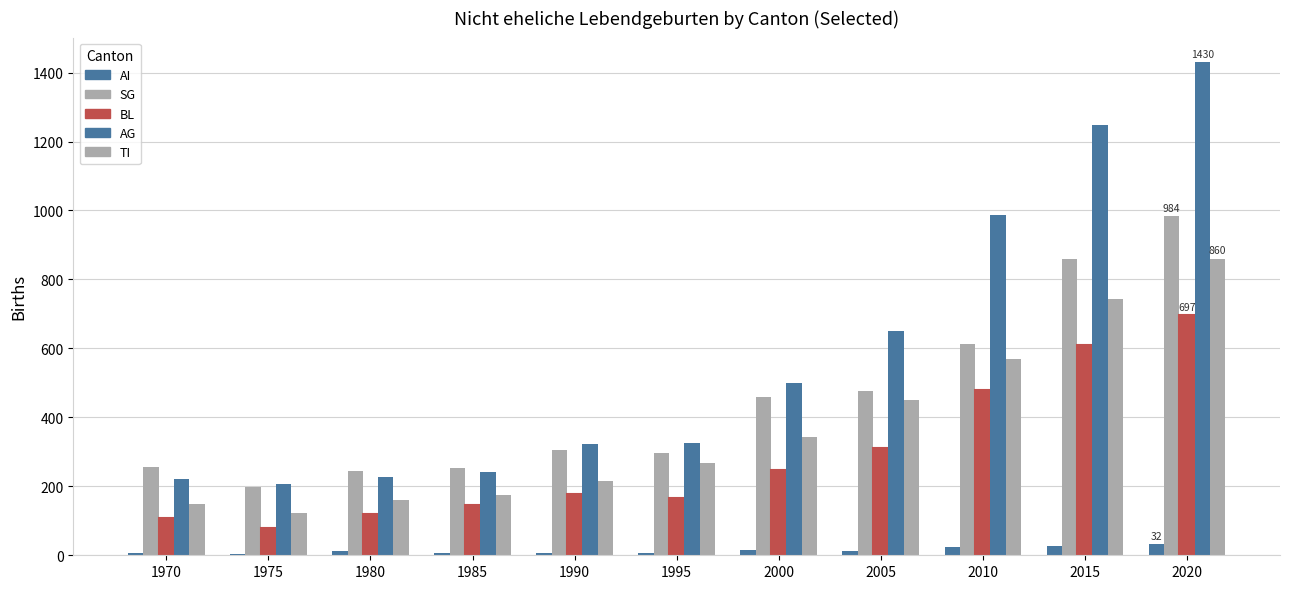

At 2005, list the series in order from largest to smallest.

AG, SG, TI, BL, AI